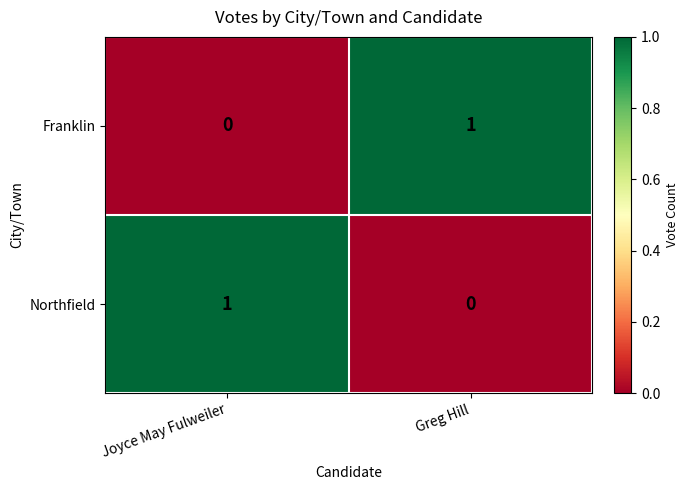

True or false: Northfield has a value of 1 at Greg Hill.

False